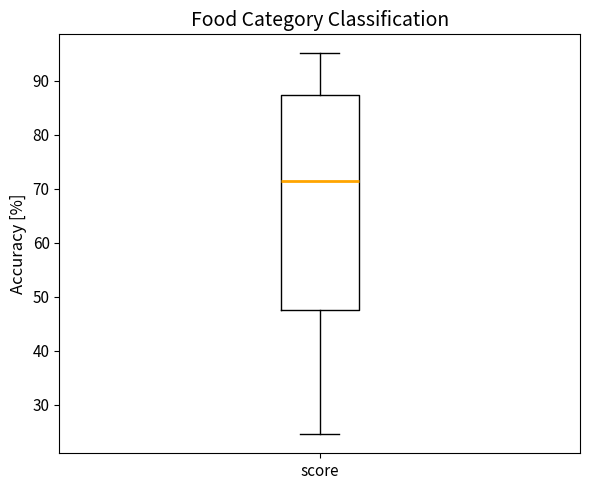

Transcribe this box plot: give where the median line is, the range the box spans, and where the two whiskers end, as read against the y-axis. The values are not printed on the chart, so give them approximately, as read against the axis.

median 72, box 47 to 87, whiskers 24 to 95